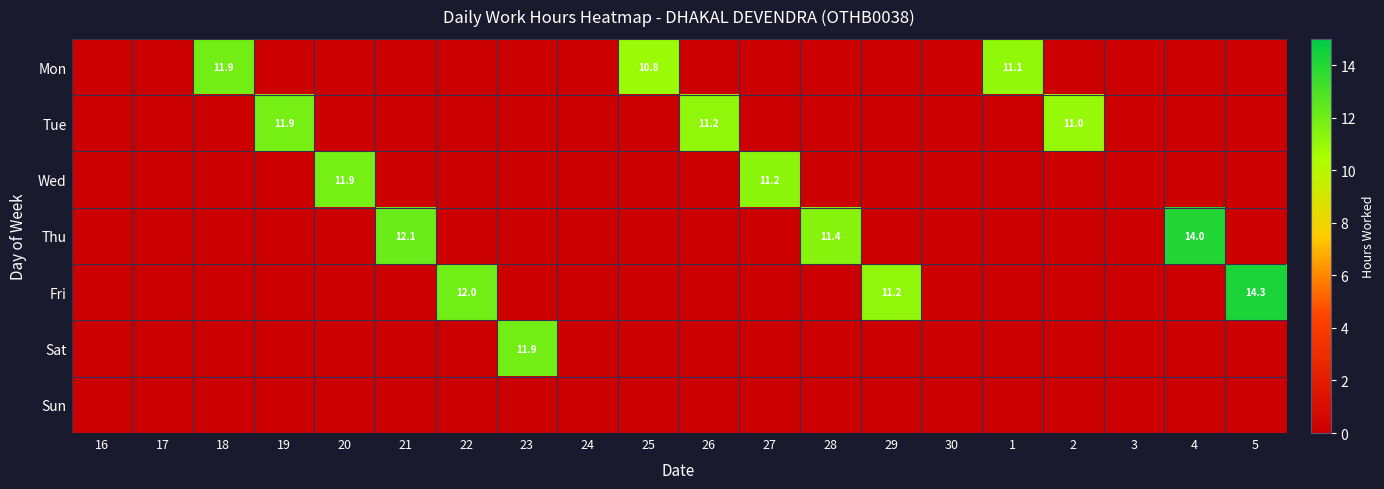

Which has a higher value, 25 or 20?

25